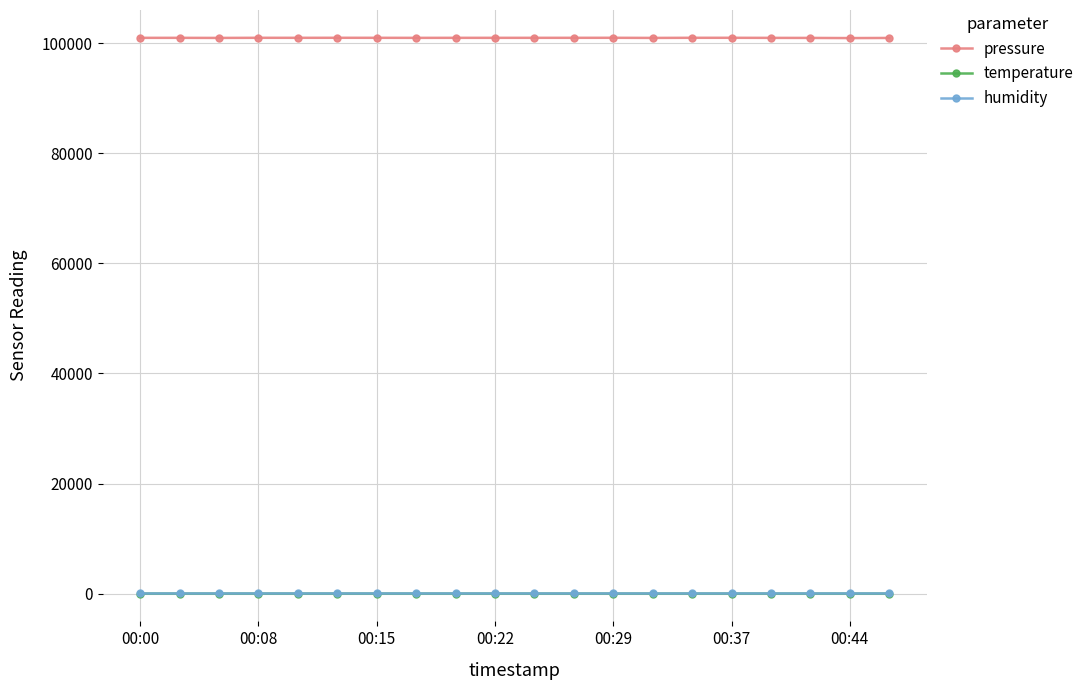

What is the maximum value shown in the chart?

100985.6